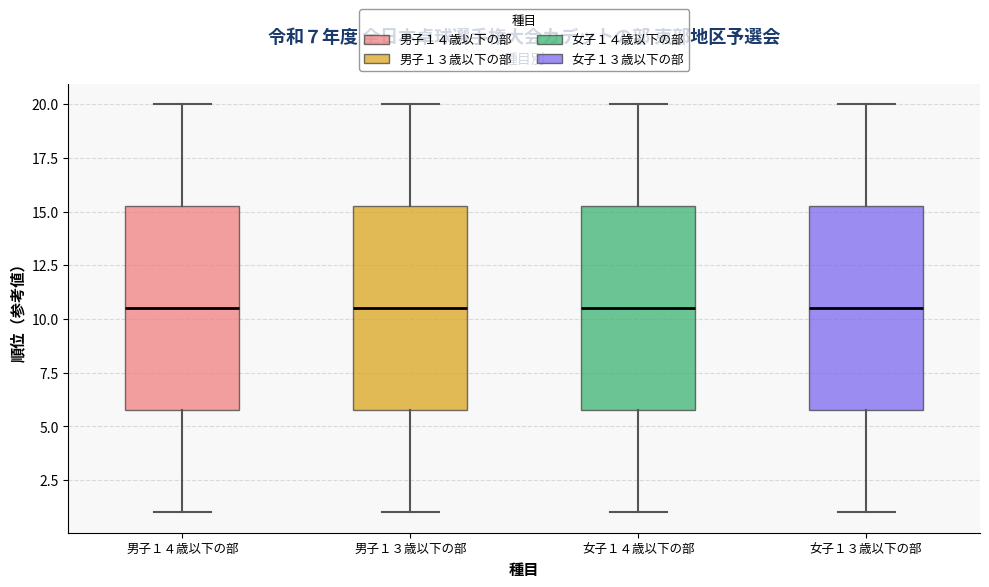

Where does the median line of the box for 男子１３歳以下の部 sit on the y-axis? The values are not printed on the chart, so give them approximately, as read against the axis.

10.5